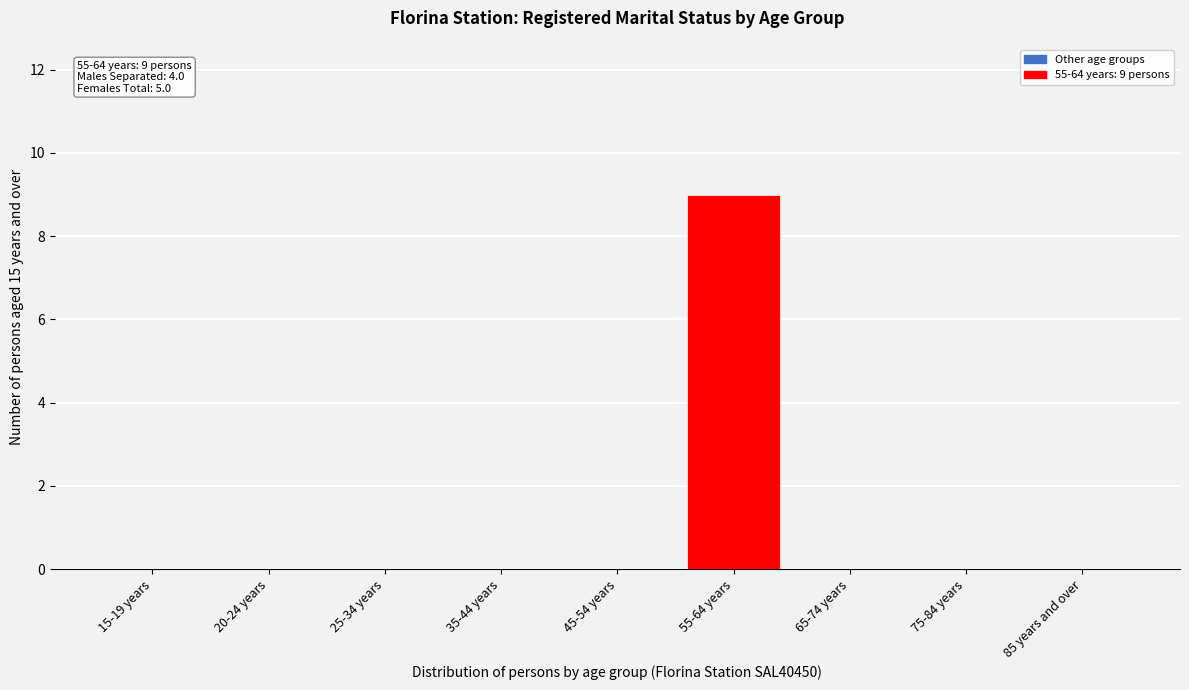

Reading left to right, transcribe all the data shown in this chart.

15-19 years=0	20-24 years=0	25-34 years=0	35-44 years=0	45-54 years=0	55-64 years=9	65-74 years=0	75-84 years=0	85 years and over=0